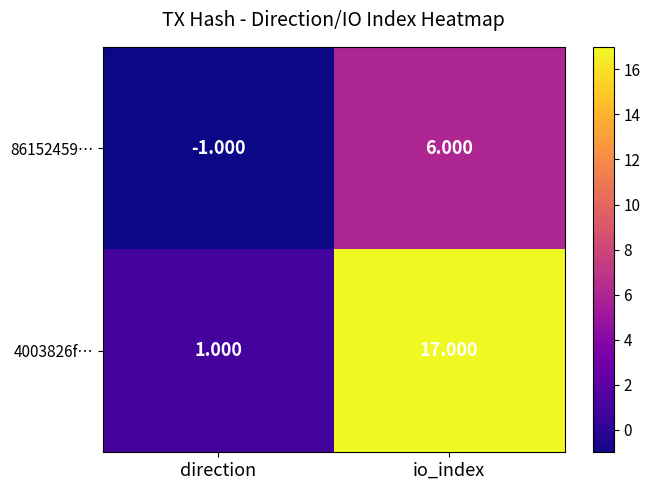

At which category is the sum across all series the highest?

io_index